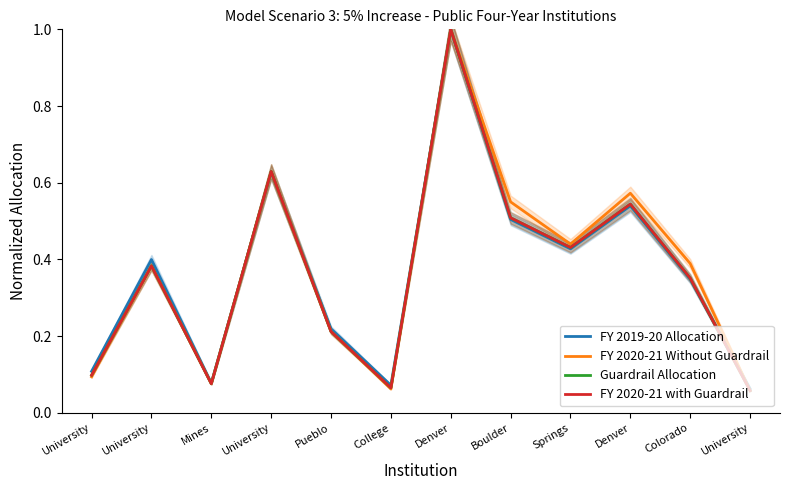

In Guardrail Allocation, how many points are higher than both neighbors (excluding endpoints)?

4